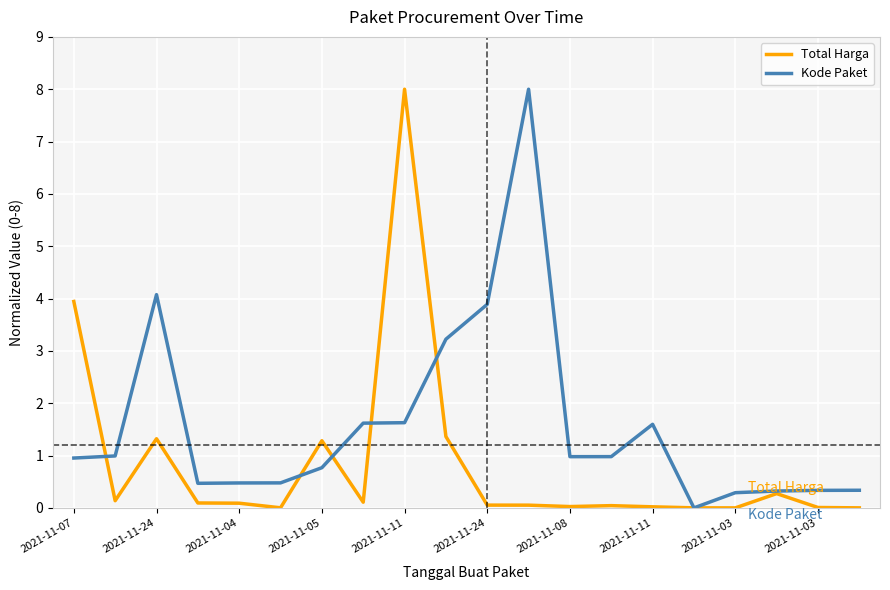

What is the greatest value displayed?

8.0